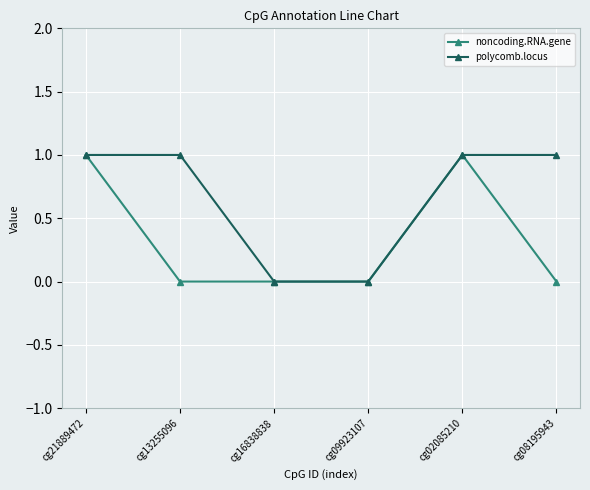

Reading left to right, extract all data points from this chart.

noncoding.RNA.gene: 1	0	0	0	1	0
polycomb.locus: 1	1	0	0	1	1